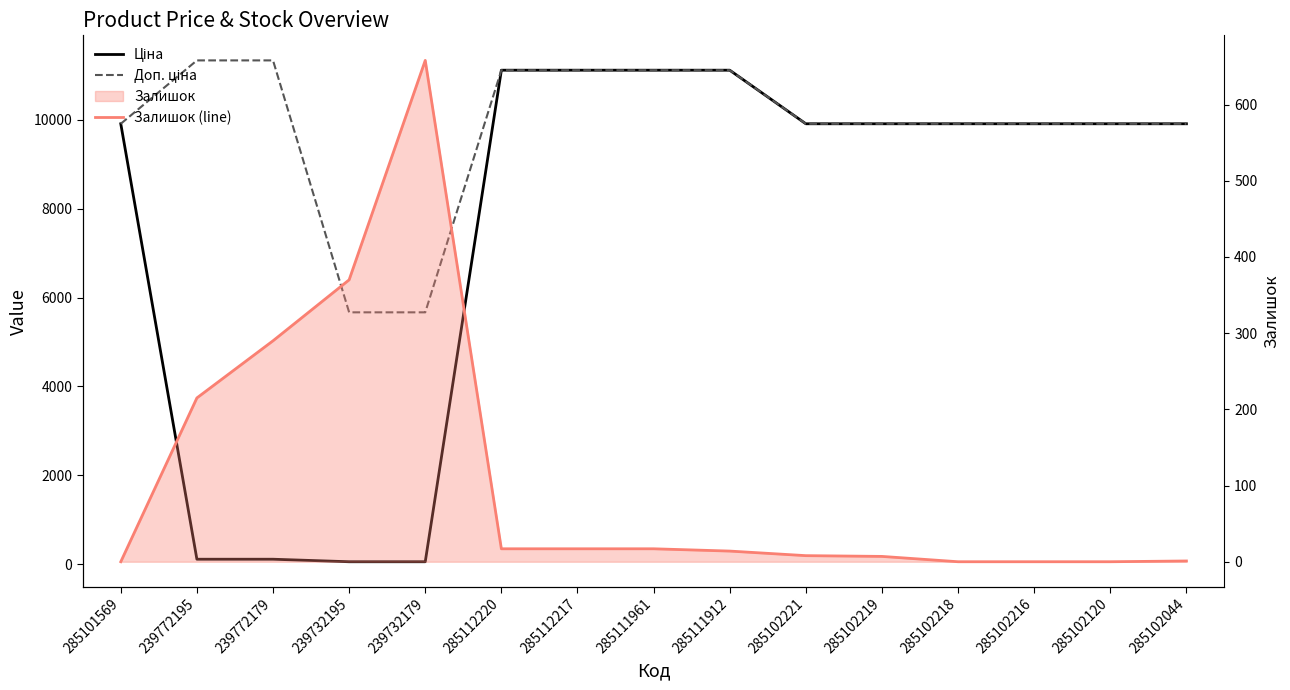

Between 239772195 and 239772179, which series saw the biggest shift?

Залишок (line)